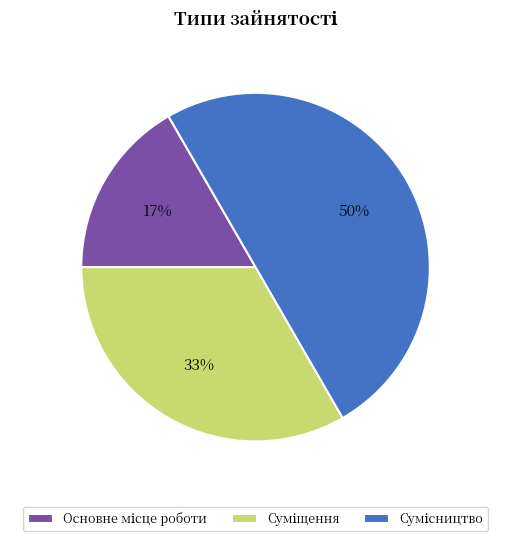

To the nearest percent, what is the average slice percentage?

33%